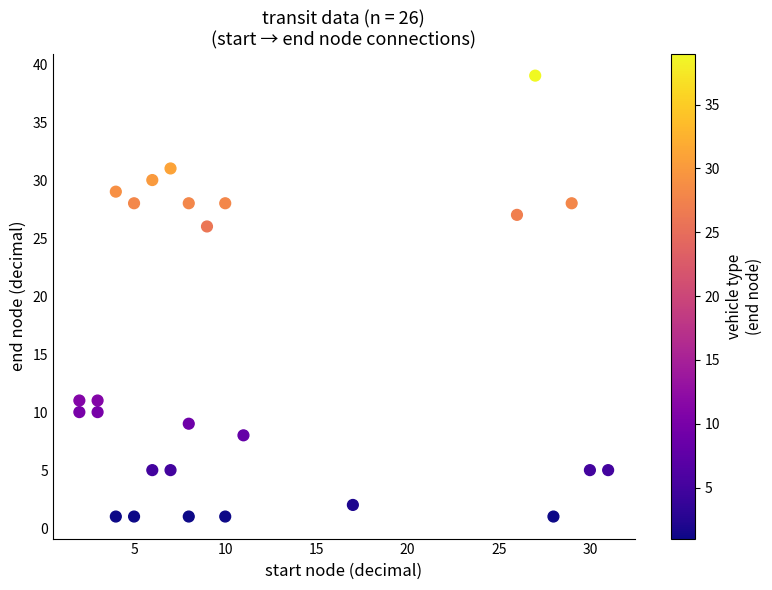

What is the range of X values (max minus min)?

29